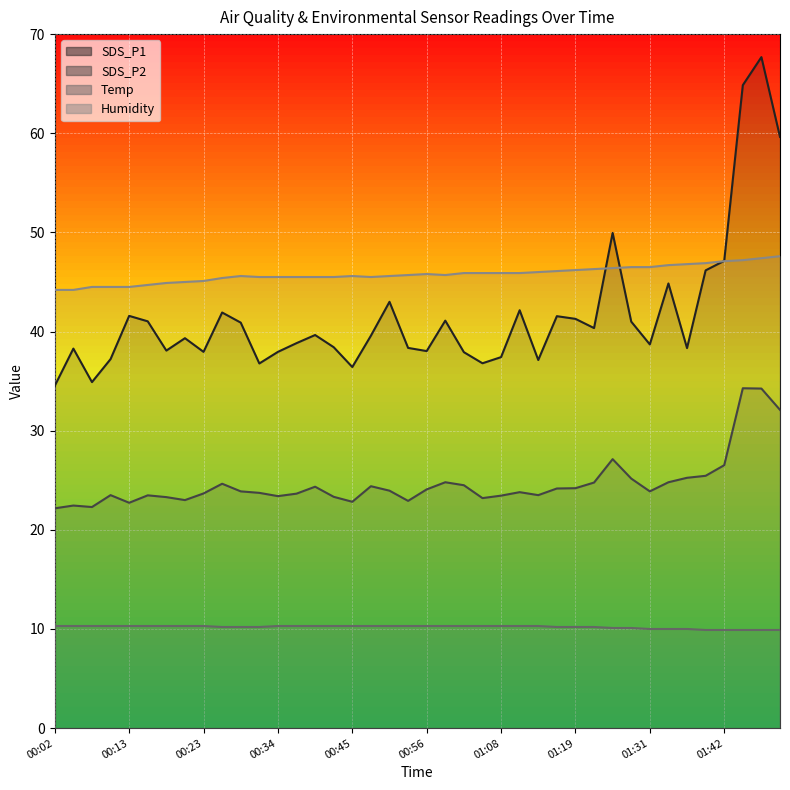

How many lines are shown in the chart?

4